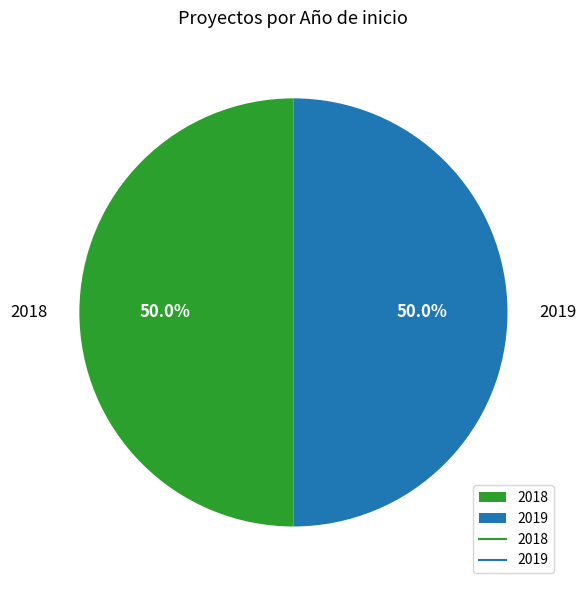

Approximately how many times larger is the value at 2019 compared to 2018?

1.0